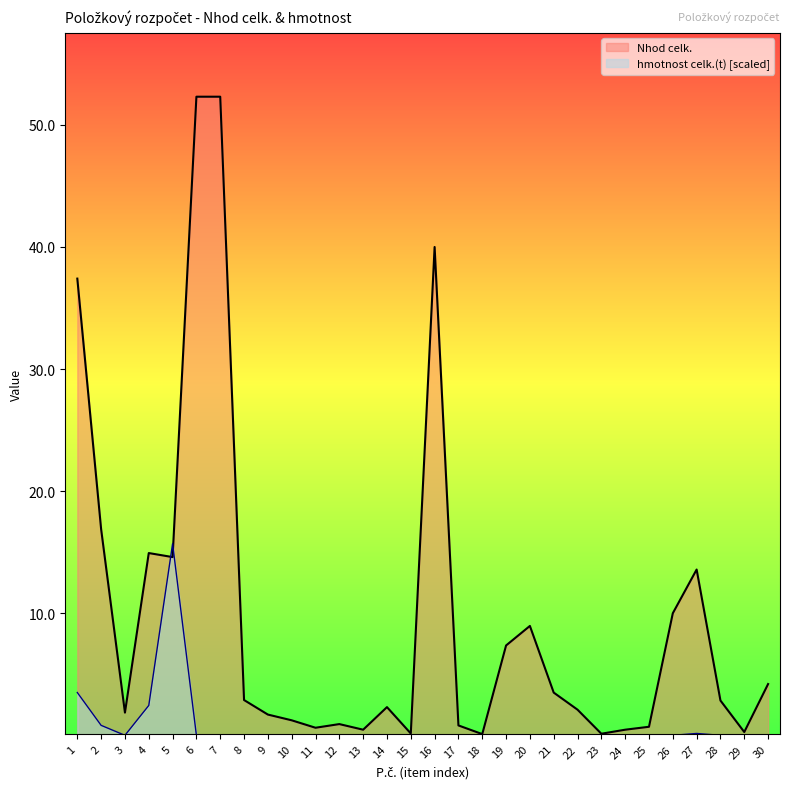

Reading left to right, list all the values displayed in this chart.

Nhod celk.: 37.4	16.9	1.9	14.9	14.6	52.3	52.3	2.9	1.7	1.2	0.6	0.9	0.5	2.3	0.1	40.0	0.8	0.1	7.4	9.0	3.5	2.1	0.1	0.5	0.7	10.0	13.6	2.9	0.3	4.2
hmotnost celk.(t): 3.5	0.8	0.0	2.4	15.7	0.0	0.0	0.0	0.0	0.0	0.0	0.0	0.0	0.0	0.0	0.0	0.0	0.0	0.0	0.0	0.0	0.0	0.0	0.0	0.0	0.0	0.2	0.0	0.0	0.0